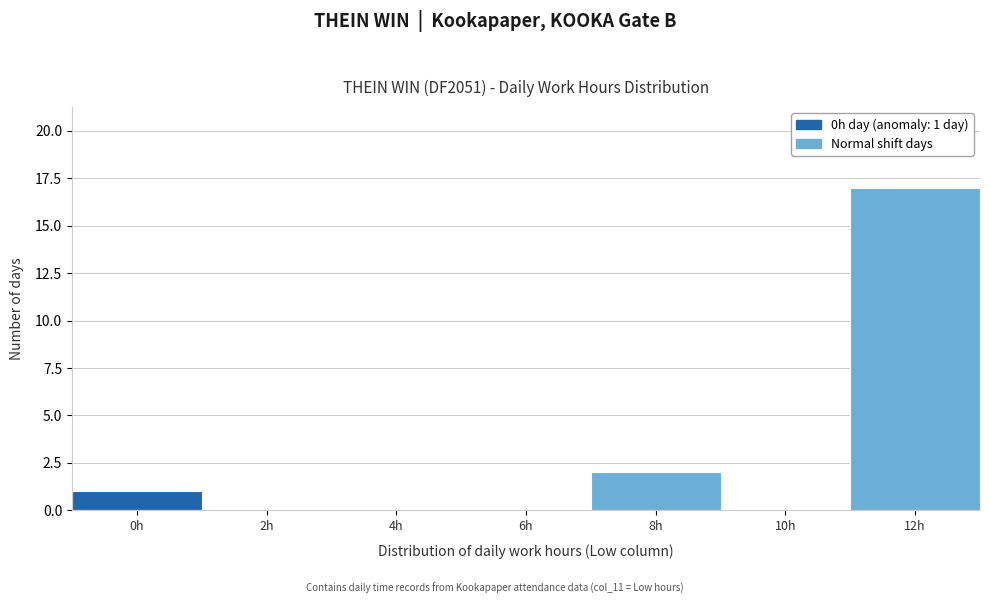

Reading right to left, what are all the values shown in this chart?

12h=17	10h=0	8h=2	6h=0	4h=0	2h=0	0h=1